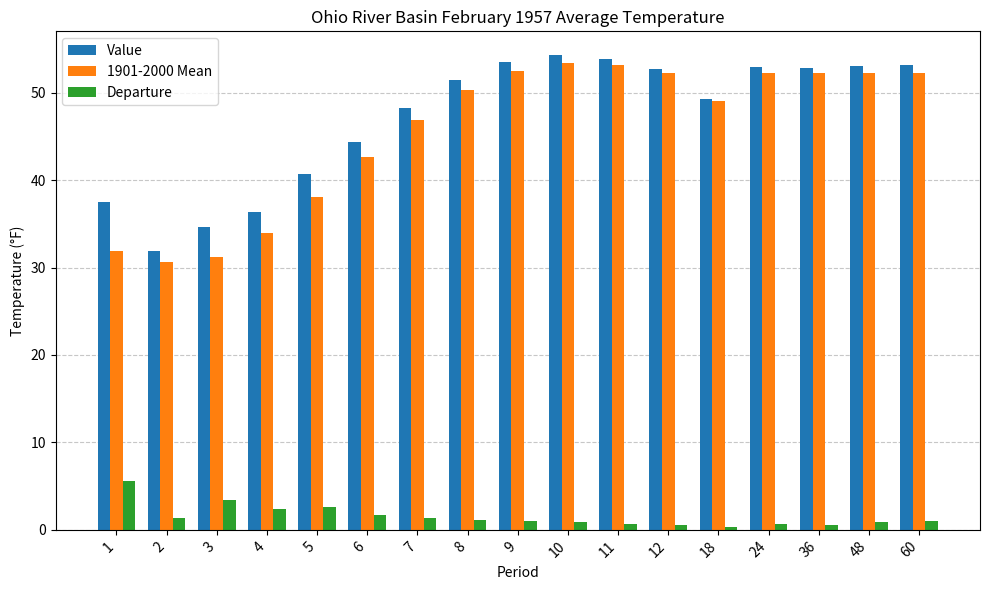

Which series has the widest spread of values?

1901-2000 Mean